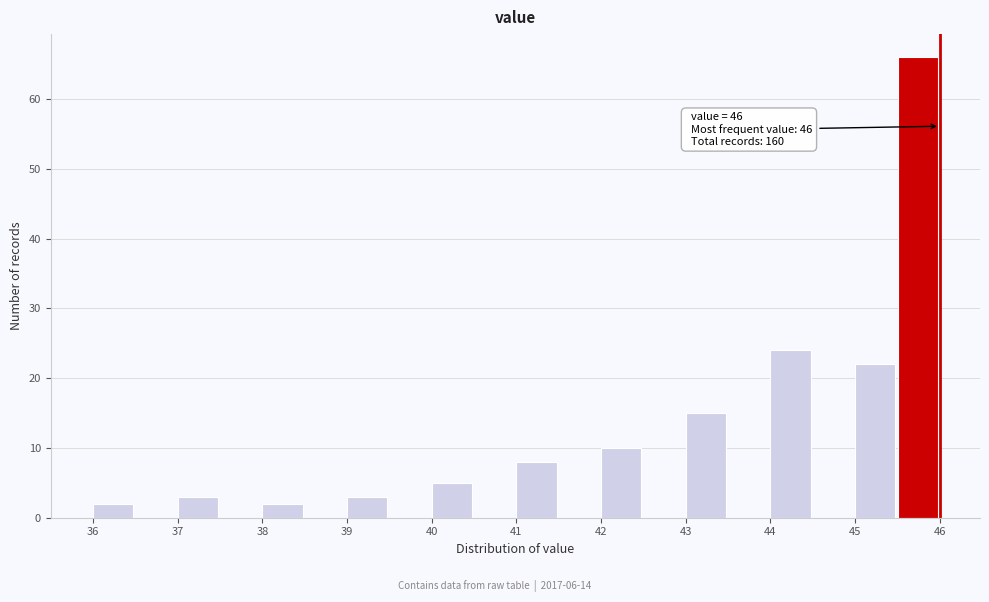

Over which range of the x-axis is the bar tallest?

45.5 to 46.0